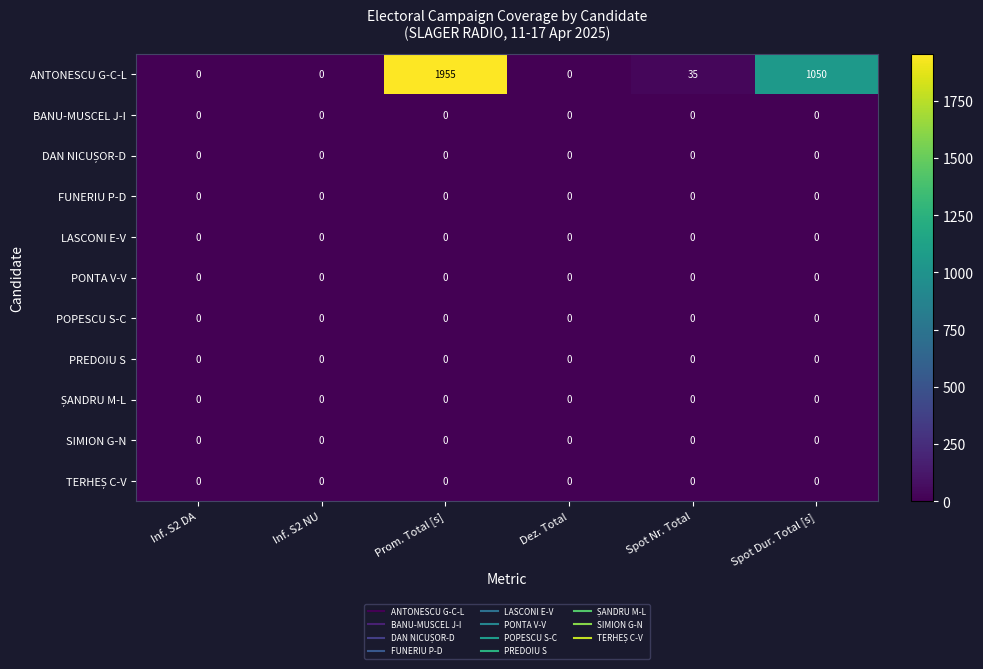

What is the greatest value displayed?

1955